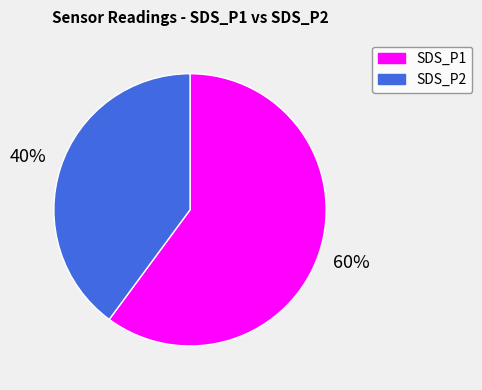

Does any single category account for the majority?

Yes